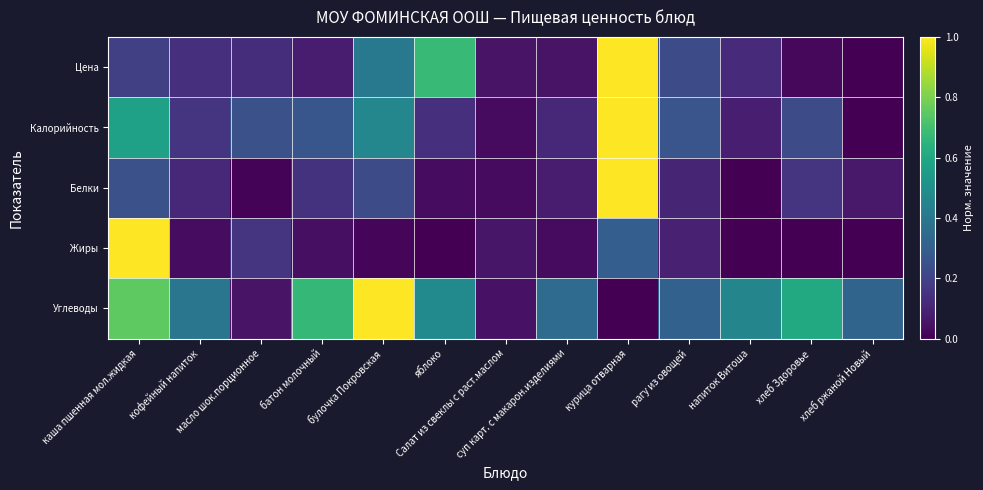

Reading right to left, what are all the values shown in this chart?

Цена: хлеб ржаной Новый=0.0	хлеб Здоровье=0.0	напиток Витоша=0.1	рагу из овощей=0.2	курица отварная=1.0	суп карт. с макарон.изделиями=0.1	Салат из свеклы с раст.маслом=0.1	яблоко=0.7	булочка Покровская=0.4	батон молочный=0.1	масло шок.порционное=0.1	кофейный напиток=0.1	каша пшенная мол.жидкая=0.2
Калорийность: хлеб ржаной Новый=0.0	хлеб Здоровье=0.2	напиток Витоша=0.1	рагу из овощей=0.3	курица отварная=1.0	суп карт. с макарон.изделиями=0.1	Салат из свеклы с раст.маслом=0.0	яблоко=0.1	булочка Покровская=0.5	батон молочный=0.3	масло шок.порционное=0.2	кофейный напиток=0.2	каша пшенная мол.жидкая=0.6
Белки: хлеб ржаной Новый=0.1	хлеб Здоровье=0.1	напиток Витоша=0.0	рагу из овощей=0.1	курица отварная=1.0	суп карт. с макарон.изделиями=0.1	Салат из свеклы с раст.маслом=0.0	яблоко=0.0	булочка Покровская=0.2	батон молочный=0.1	масло шок.порционное=0.0	кофейный напиток=0.1	каша пшенная мол.жидкая=0.2
Жиры: хлеб ржаной Новый=0.0	хлеб Здоровье=0.0	напиток Витоша=0.0	рагу из овощей=0.1	курица отварная=0.3	суп карт. с макарон.изделиями=0.0	Салат из свеклы с раст.маслом=0.1	яблоко=0.0	булочка Покровская=0.0	батон молочный=0.0	масло шок.порционное=0.2	кофейный напиток=0.0	каша пшенная мол.жидкая=1.0
Углеводы: хлеб ржаной Новый=0.3	хлеб Здоровье=0.6	напиток Витоша=0.5	рагу из овощей=0.3	курица отварная=0.0	суп карт. с макарон.изделиями=0.4	Салат из свеклы с раст.маслом=0.0	яблоко=0.5	булочка Покровская=1.0	батон молочный=0.7	масло шок.порционное=0.1	кофейный напиток=0.4	каша пшенная мол.жидкая=0.8